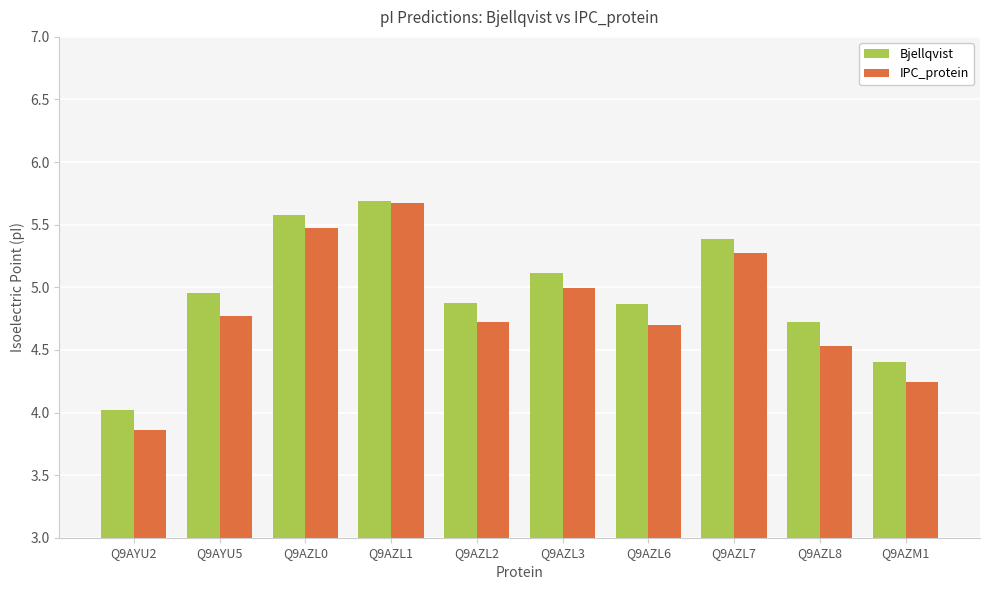

Which category has the lowest value across all series?

Q9AYU2